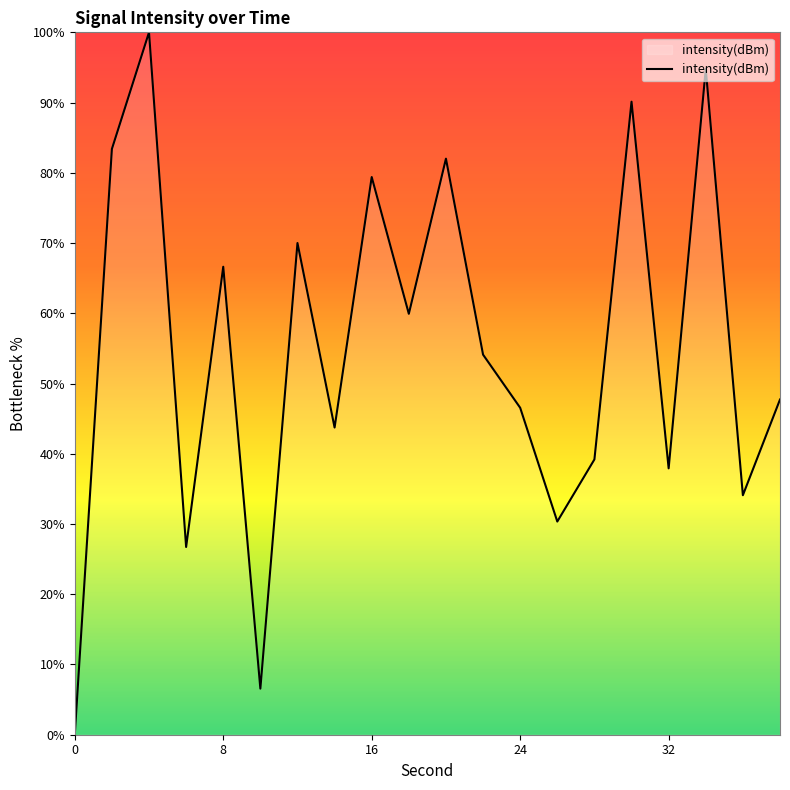

What is the difference between the maximum and minimum values?

100.0